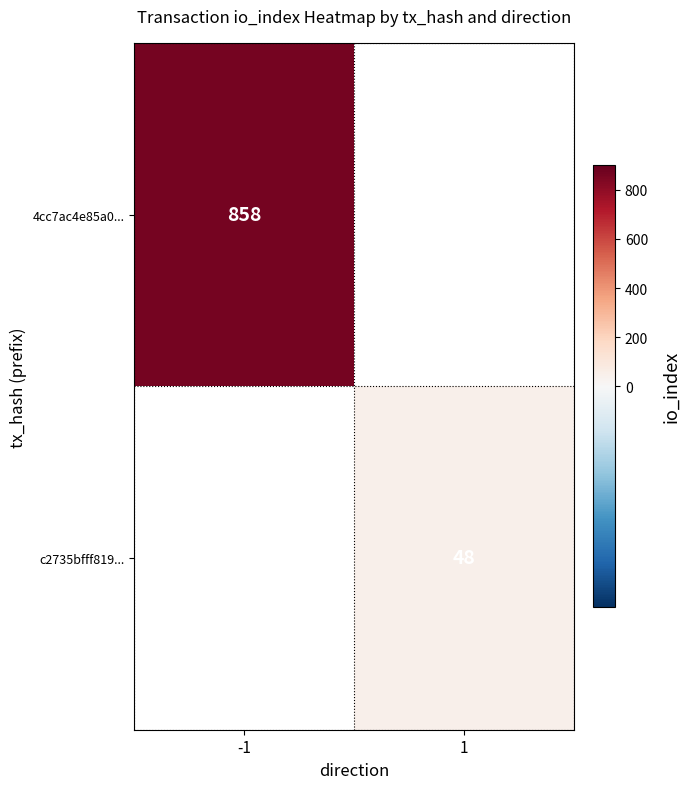

True or false: c2735bfff819... has a value of 64 at 1.

False